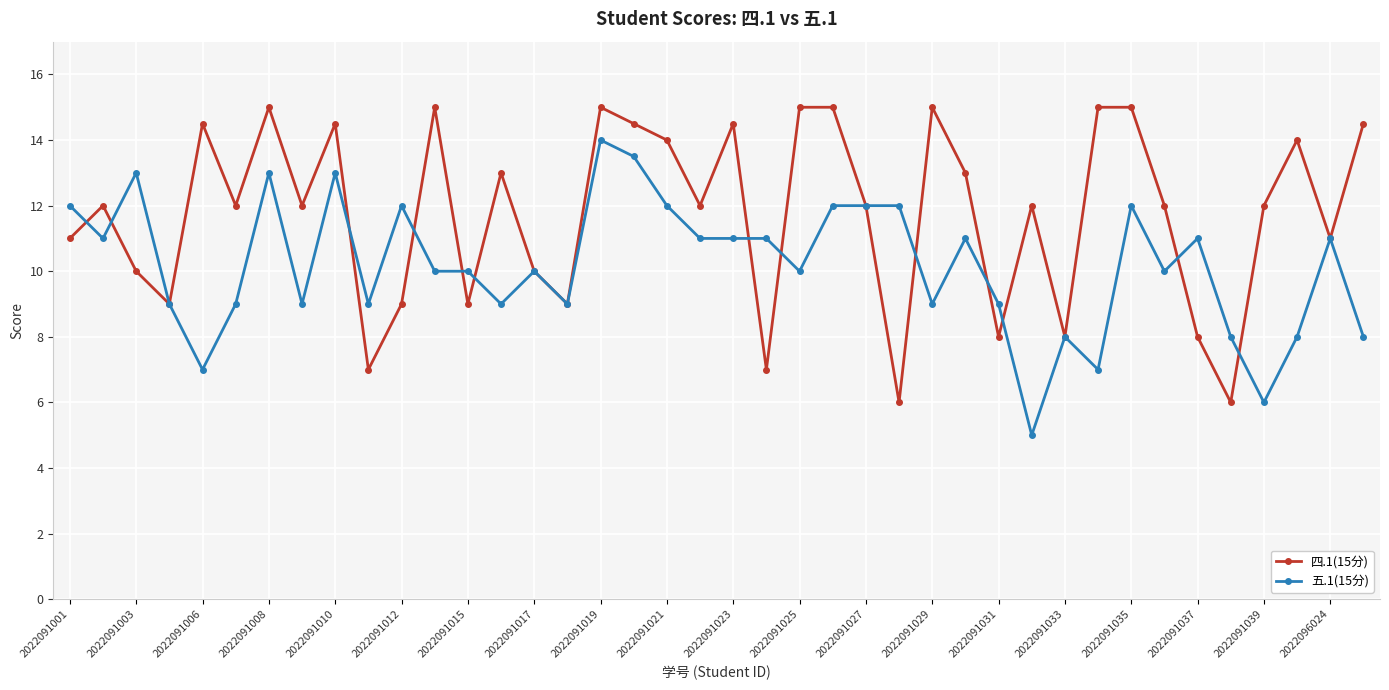

True or false: 五.1(15分) has more than 1 points higher than both neighbors.

True